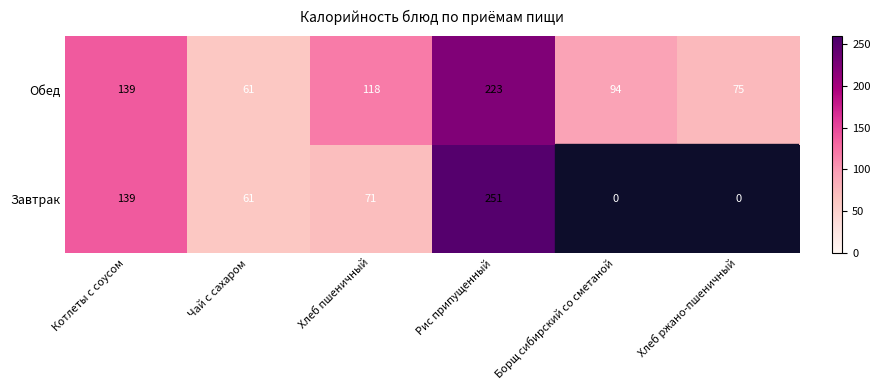

Between Чай с сахаром and Рис припущенный, which series saw the biggest shift?

Завтрак